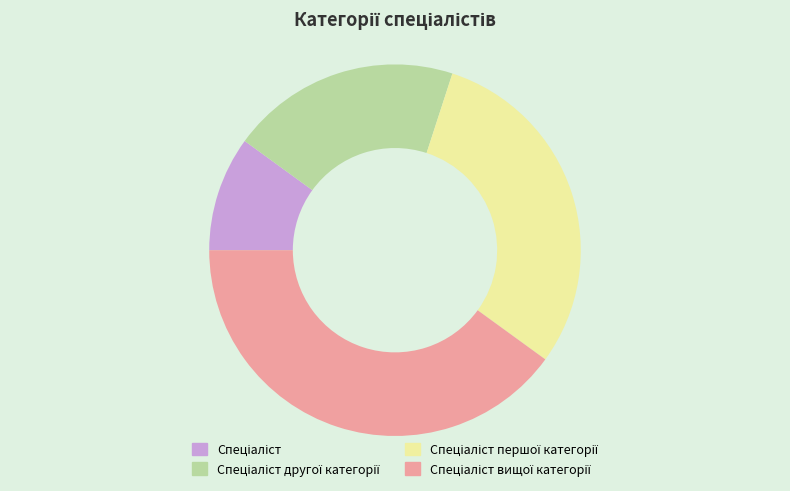

Does any single category account for the majority?

No